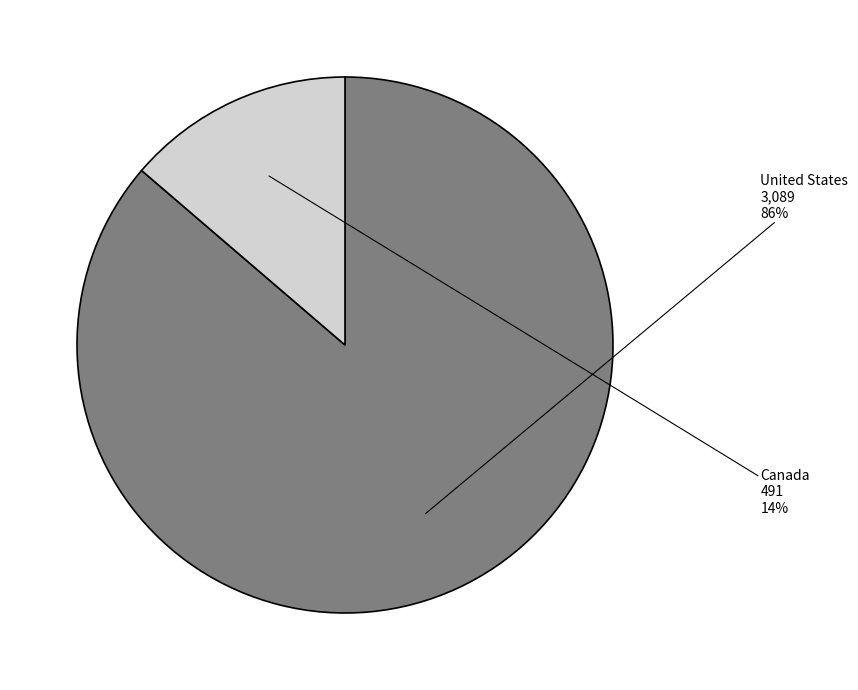

To the nearest percent, what is the average slice percentage?

50%